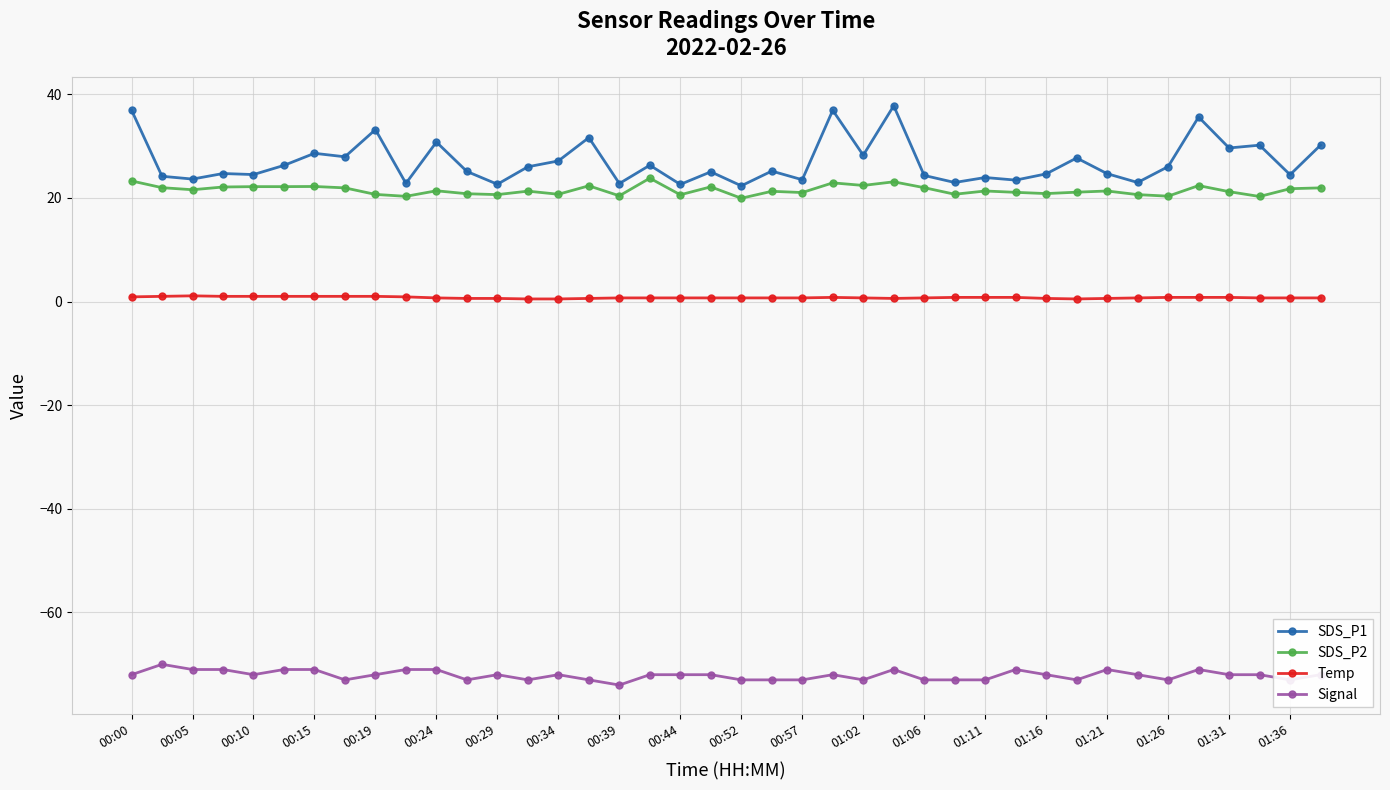

What is the average value of the SDS_P1 series?

26.9